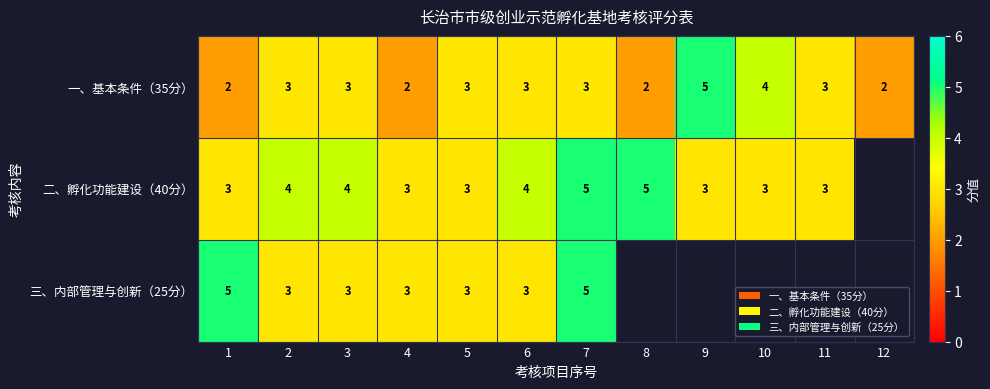

Count the 一、基本条件（35分） values in the range 2 to 3.

10